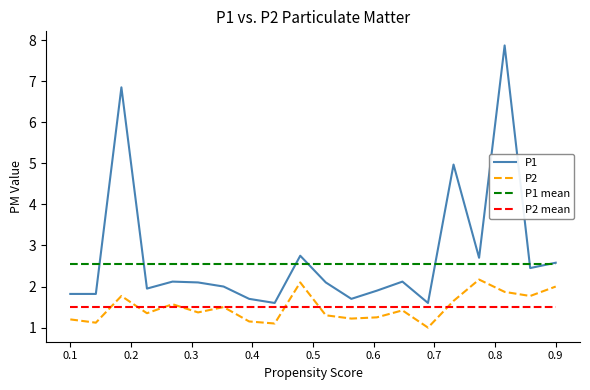

List the series in order of their peak value, lowest first.

P2 mean, P2, P1 mean, P1